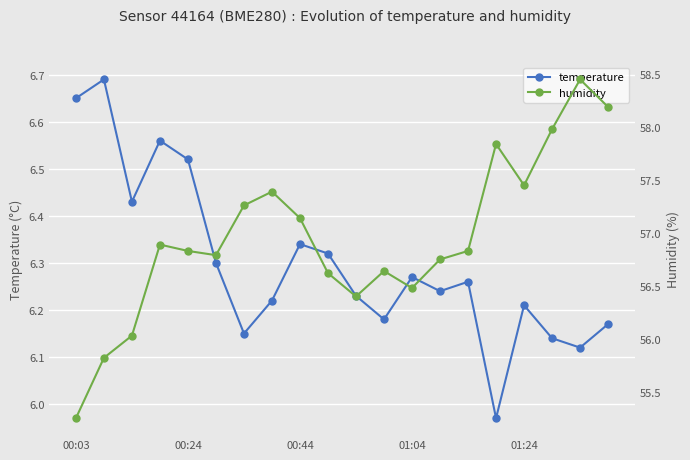

Which category has the lowest value across all series?

15